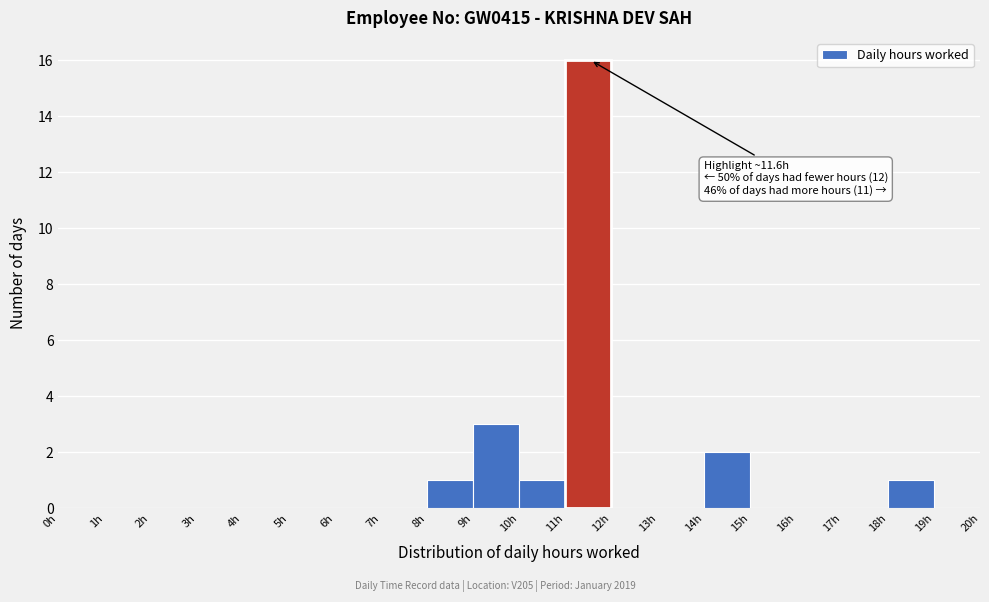

Over which range of the x-axis is the bar tallest?

11 to 12